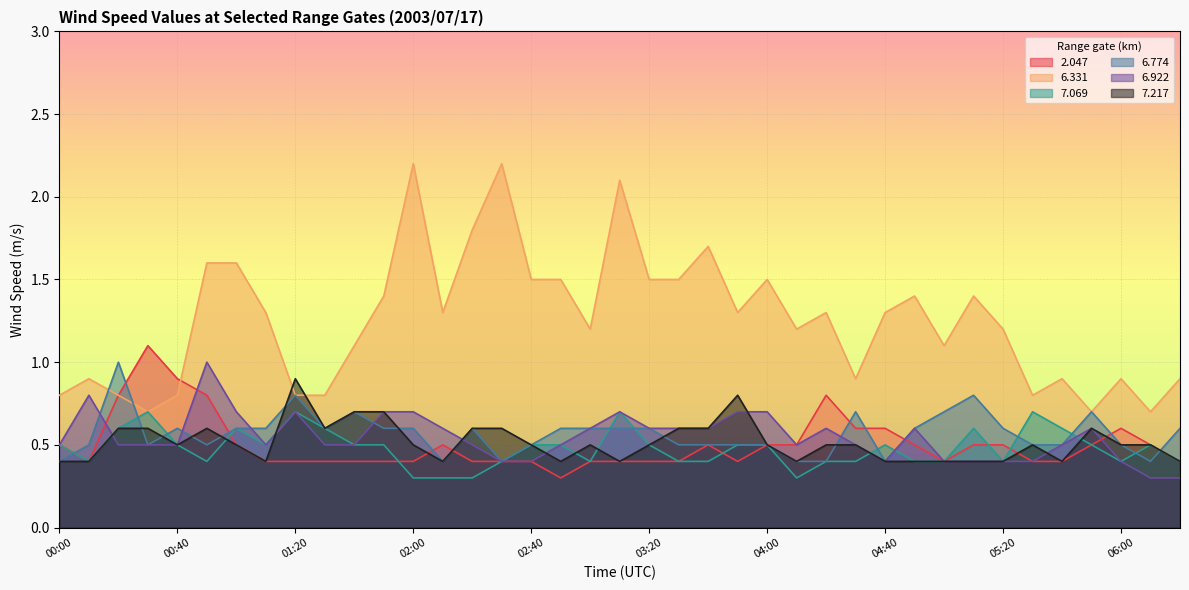

The   6.774 series shows 0.2 at 03:10. True or false?

False